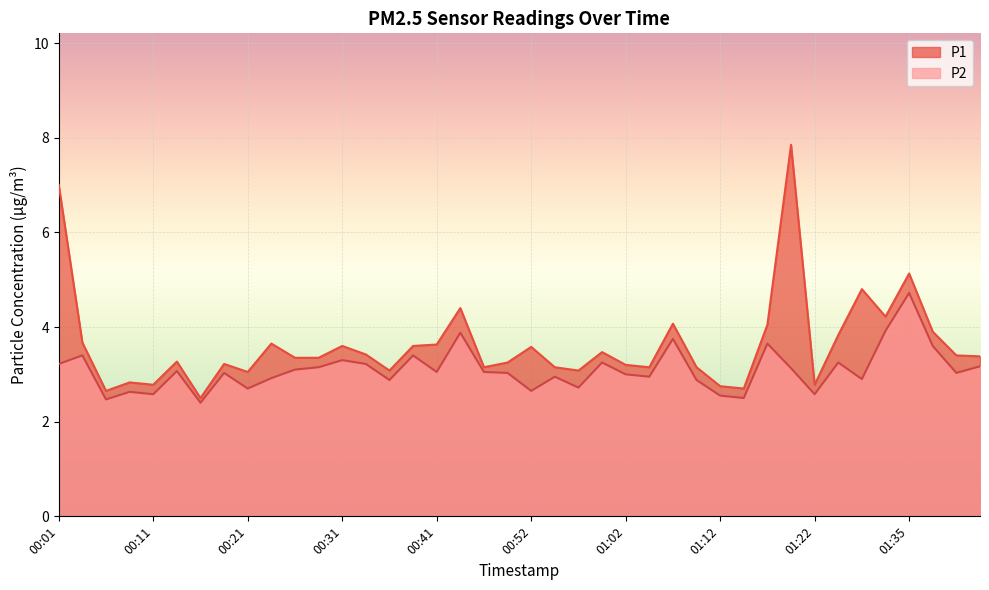

Where does the P2 series first go above 3?

00:01